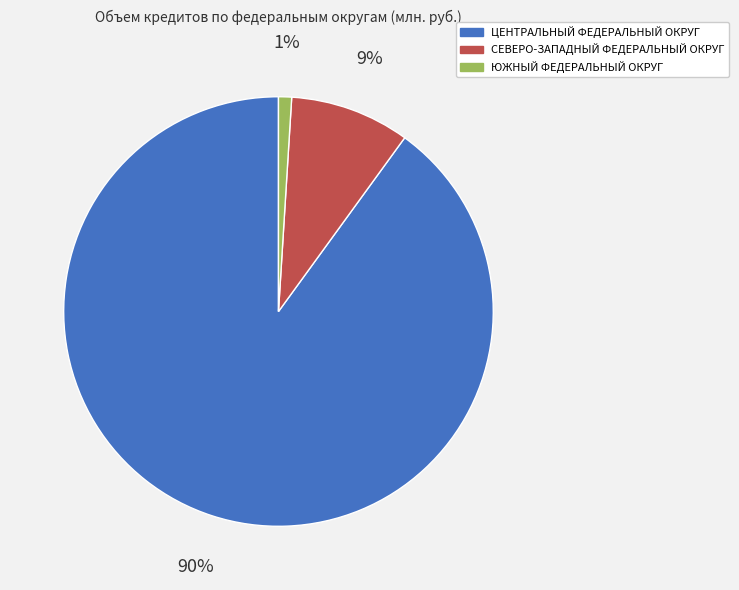

The СЕВЕРО-ЗАПАДНЫЙ ФЕДЕРАЛЬНЫЙ ОКРУГ slice represents 1% of the pie. True or false?

False